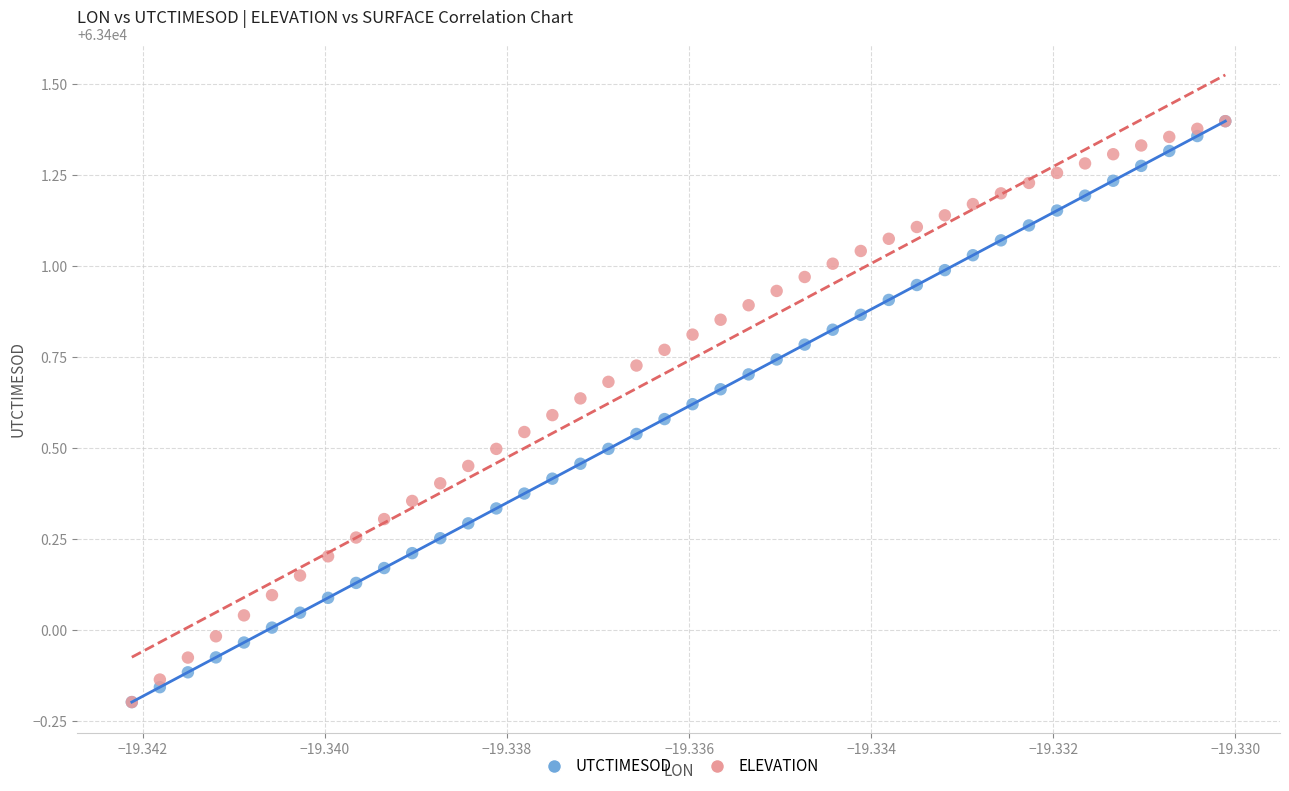

What are all the series names shown in the legend?

UTCTIMESOD, ELEVATION